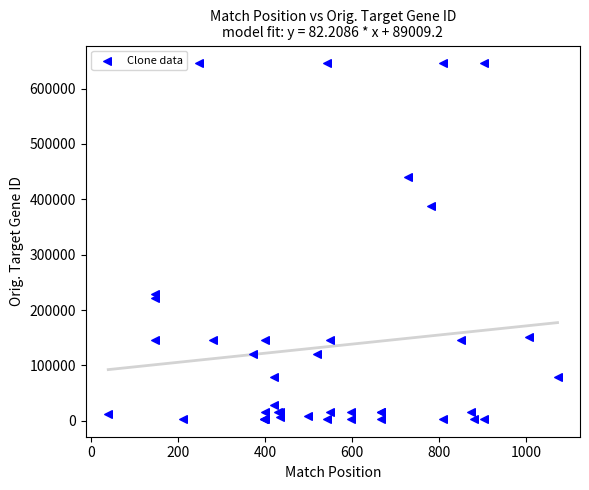

What Y value in the scatter plot is closest to 324434?

387933